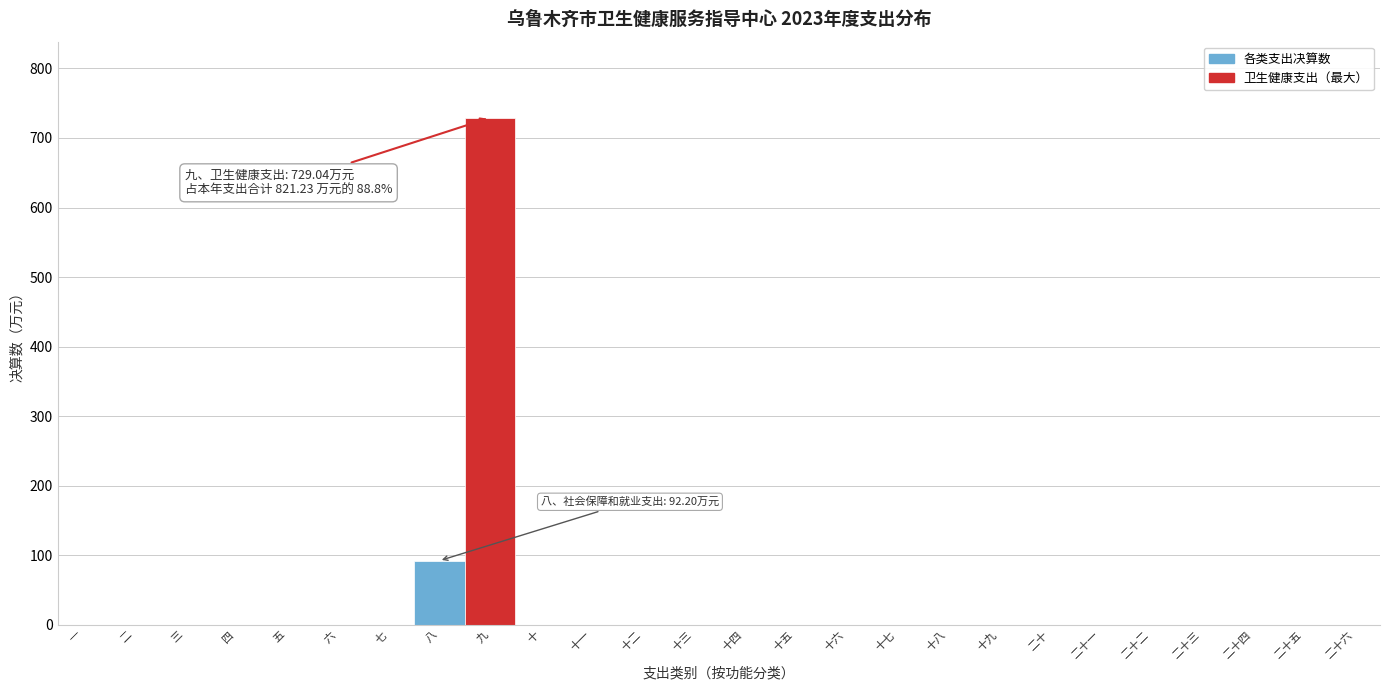

Reading left to right, transcribe all the data shown in this chart.

一=0.0	二=0.0	三=0.0	四=0.0	五=0.0	六=0.0	七=0.0	八=92.2	九=729.0	十=0.0	十一=0.0	十二=0.0	十三=0.0	十四=0.0	十五=0.0	十六=0.0	十七=0.0	十八=0.0	十九=0.0	二十=0.0	二十一=0.0	二十二=0.0	二十三=0.0	二十四=0.0	二十五=0.0	二十六=0.0